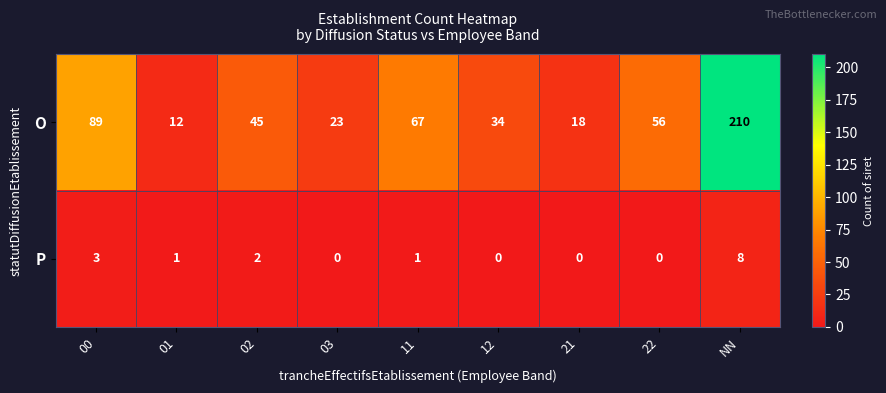

What is the spread (max minus min) of values at 12?

34